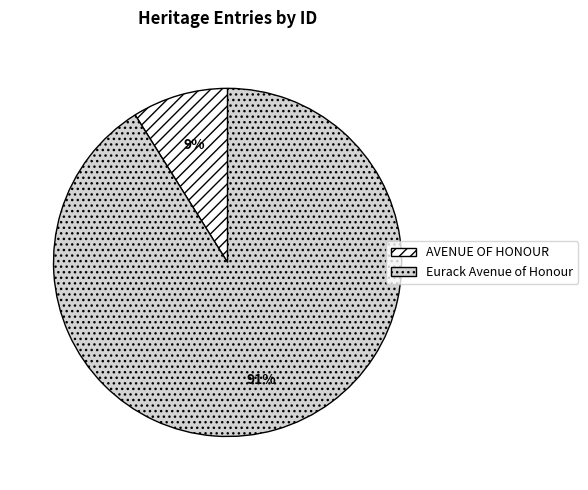

Which slice represents more than half of the pie?

Eurack Avenue of Honour